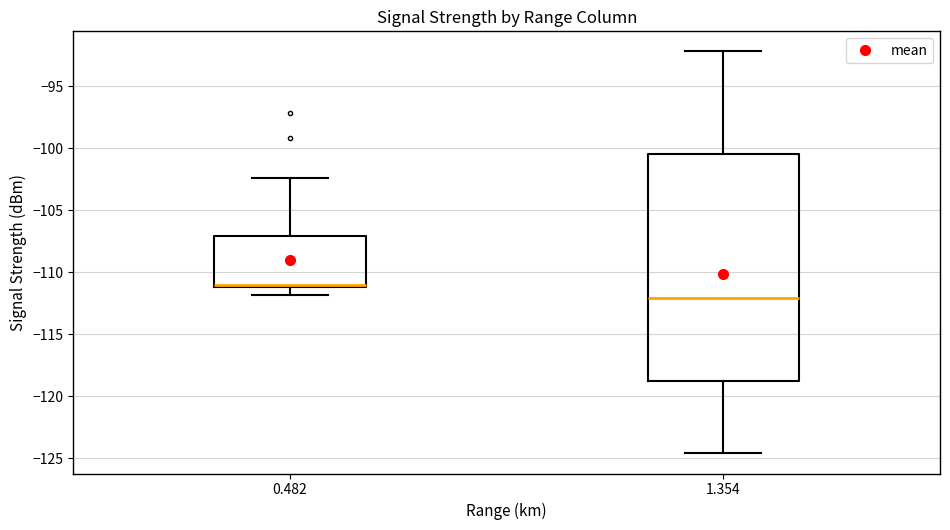

Where is the lower edge of the box at x = 0.482 on the y-axis? The values are not printed on the chart, so give them approximately, as read against the axis.

-111.0